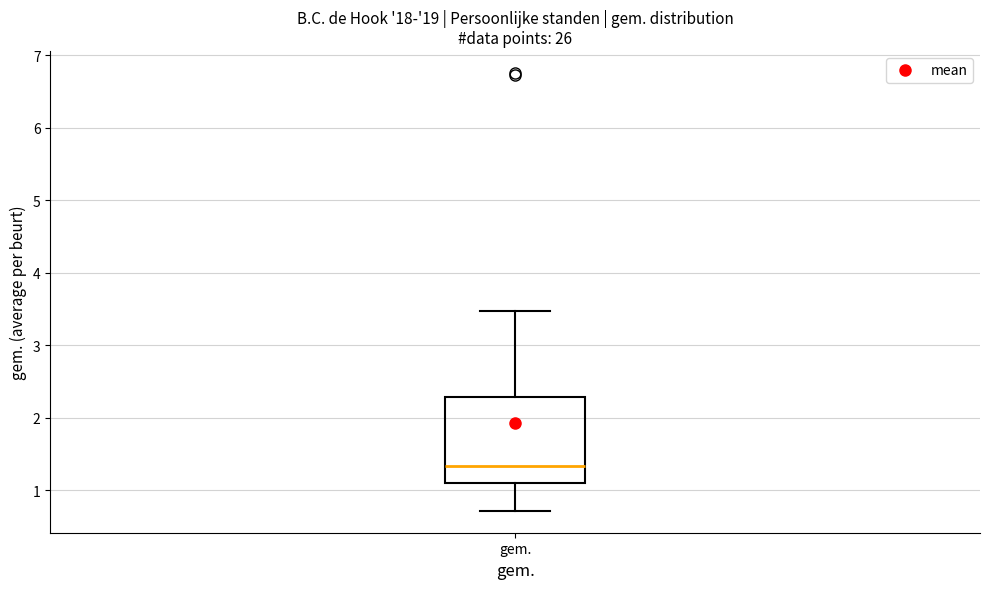

Transcribe this box plot: give where the median line is, the range the box spans, and where the two whiskers end, as read against the y-axis. The values are not printed on the chart, so give them approximately, as read against the axis.

median 1.3, box 1.1 to 2.3, whiskers 0.7 to 3.5